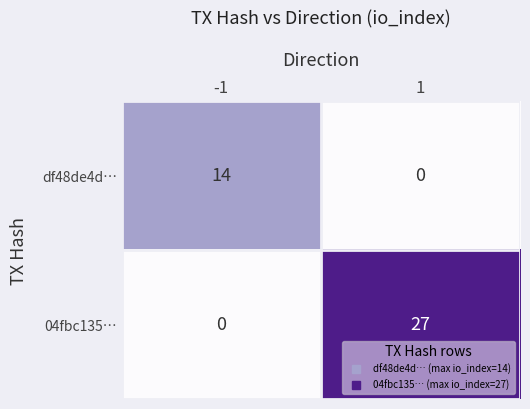

At which category is the sum across all series the highest?

1